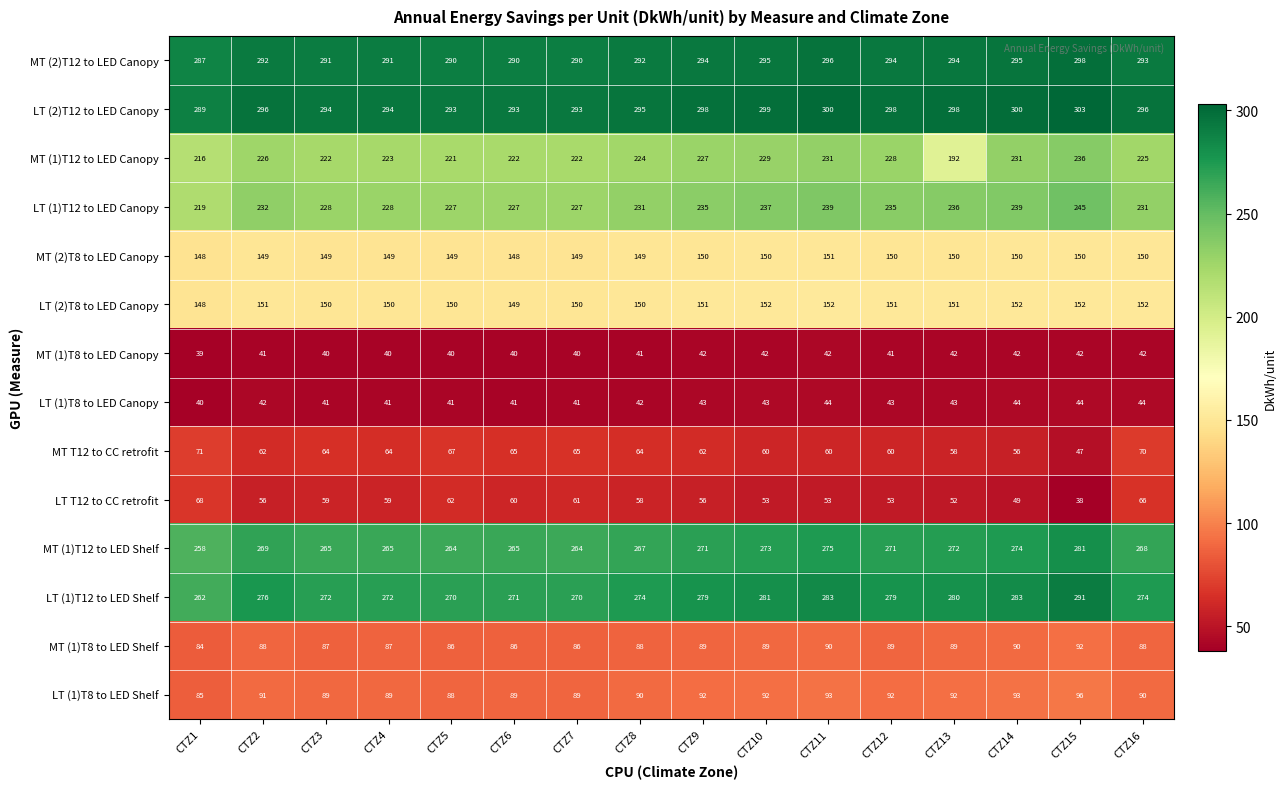

Which series has the largest total across all categories?

LT (2)T12 to LED Canopy